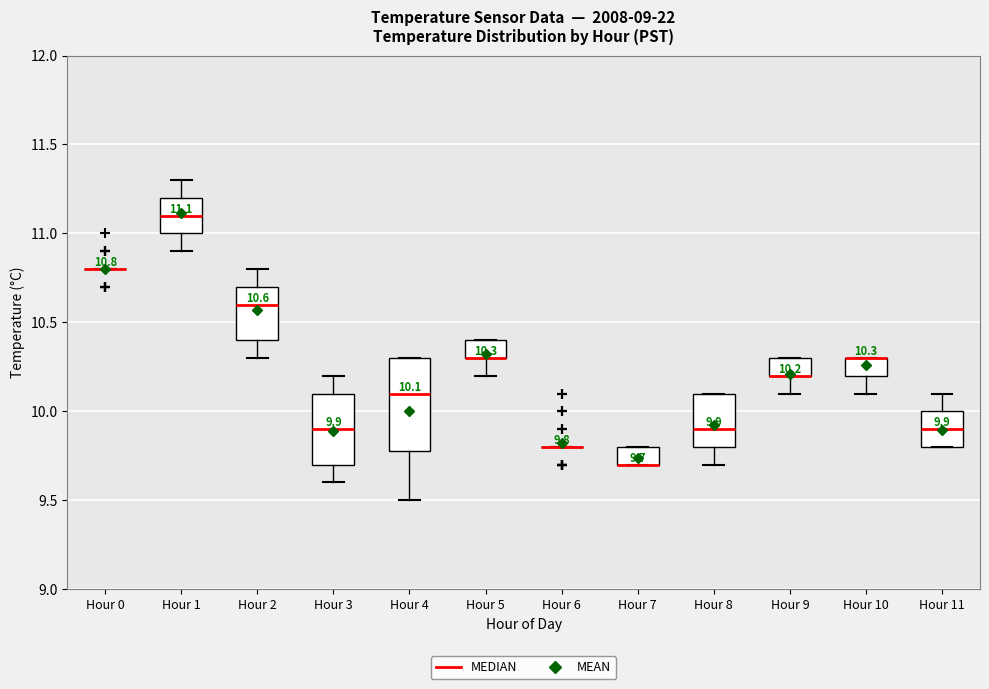

Comparing the boxes themselves (not the whiskers), which one is the tallest?

Hour 4